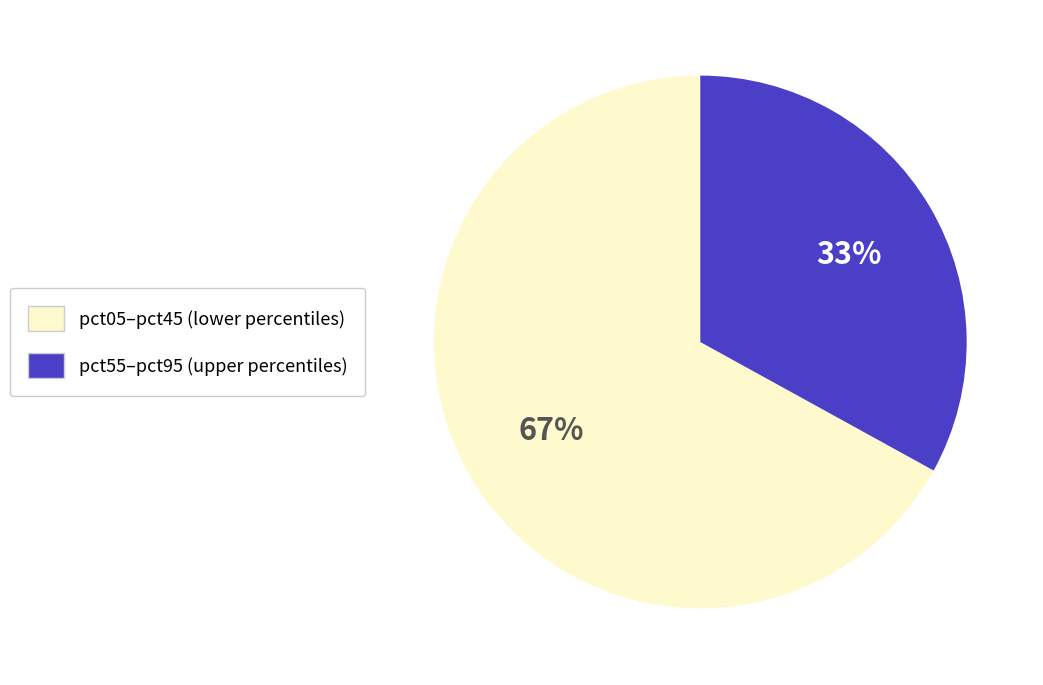

Is there any slice that represents more than half of the pie?

Yes